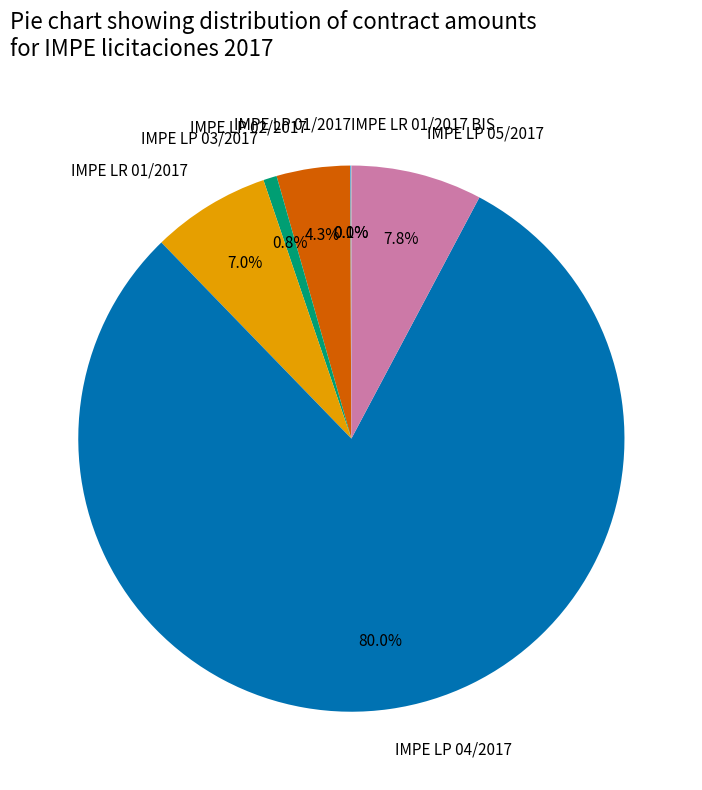

Is there a majority slice in this chart?

Yes